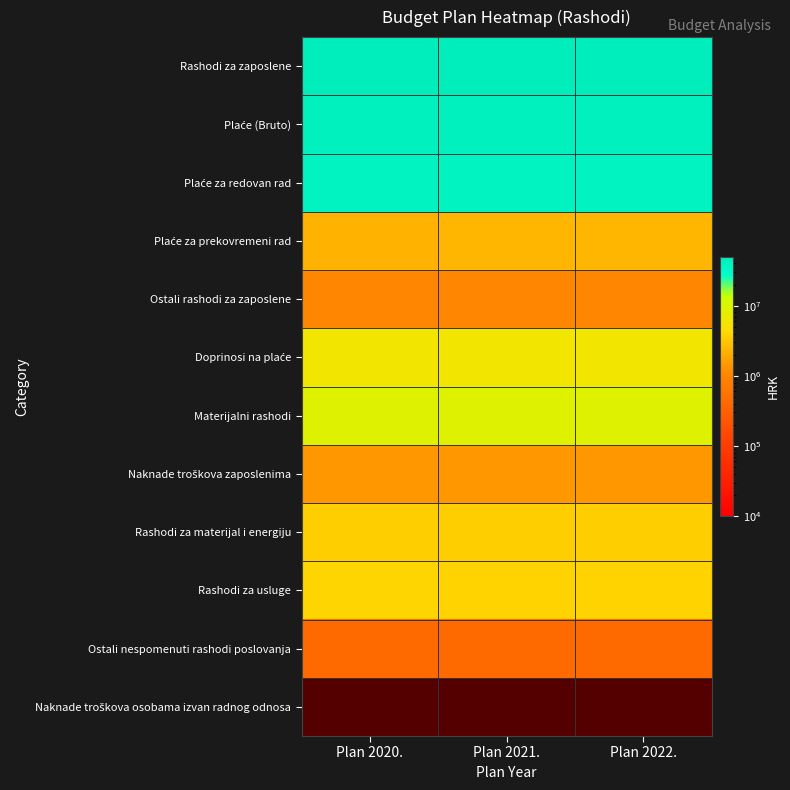

What is the sum of the Ostali nespomenuti rashodi poslovanja values at Plan 2021. and Plan 2022.?

875320.0